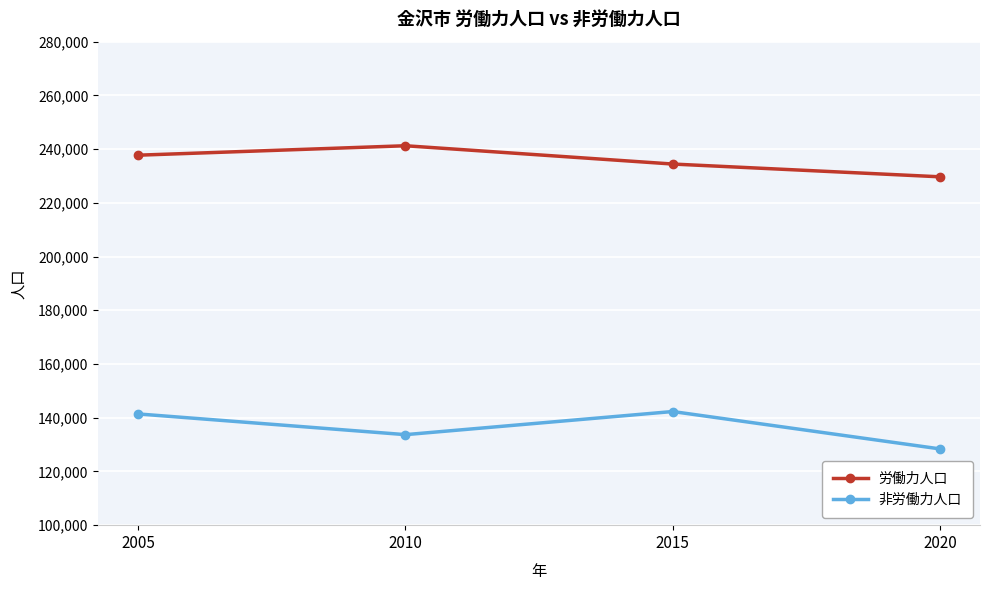

True or false: 労働力人口 and 非労働力人口 intersect in this chart.

False